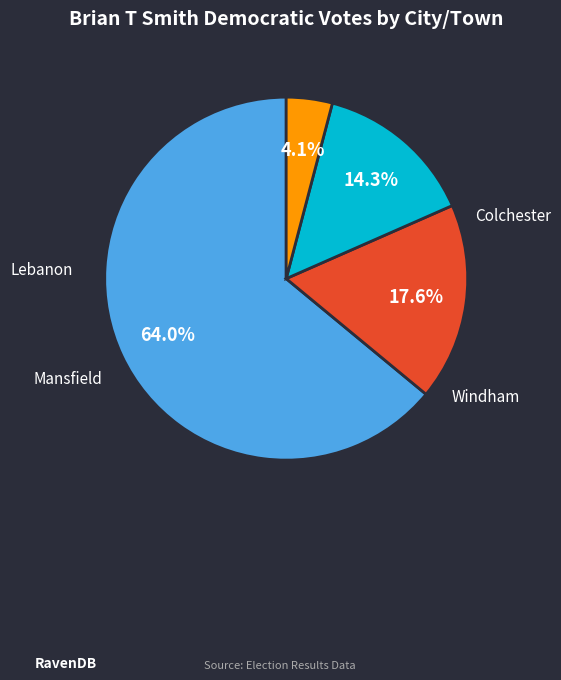

To the nearest percent, what percentage of the pie is Colchester?

64%